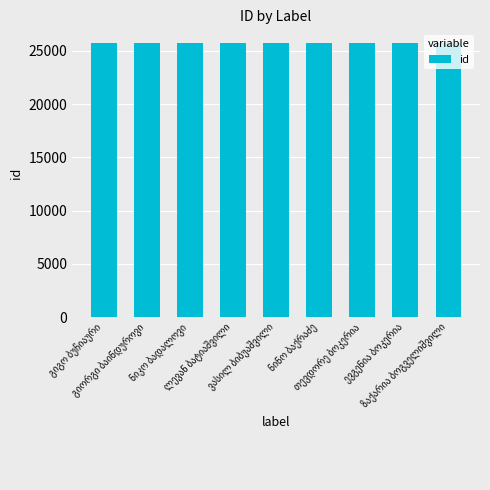

What is the smallest value displayed?

25718